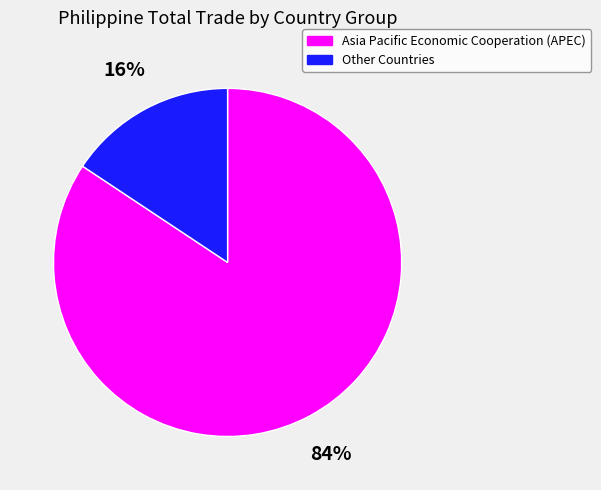

Combined, do Other Countries and Asia Pacific Economic Cooperation (APEC) account for over 50%?

Yes